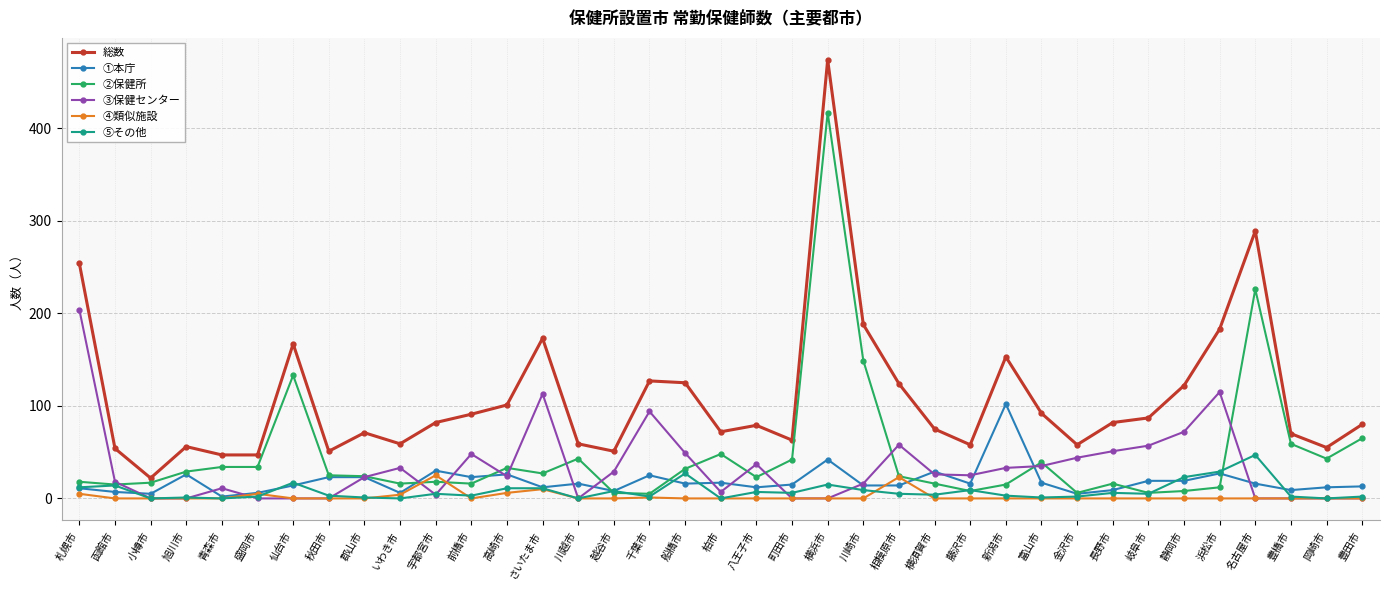

Read the ②保健所 value at 柏市.

48